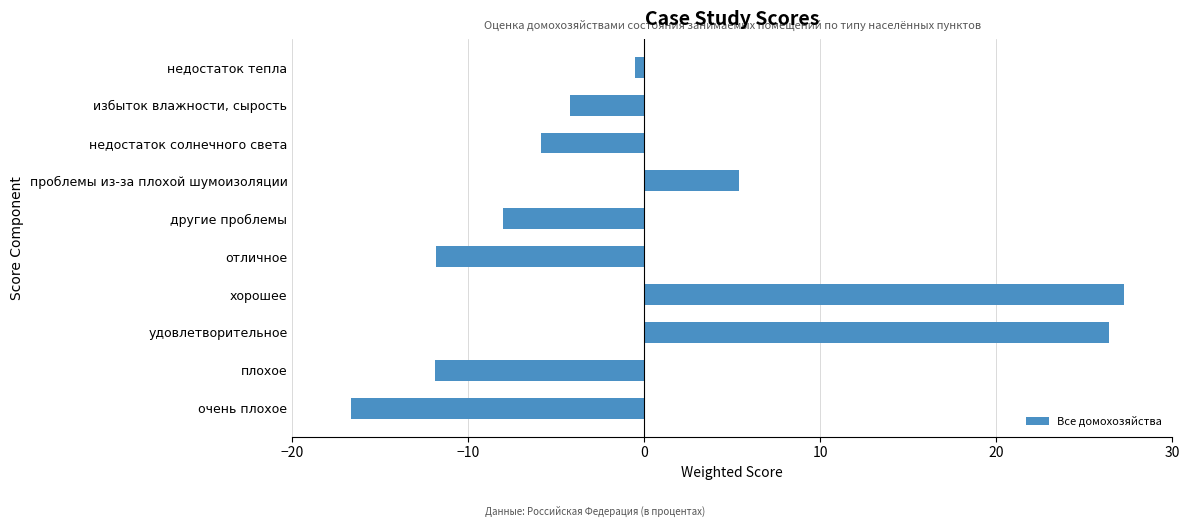

What is the difference between the maximum and minimum values?

44.0